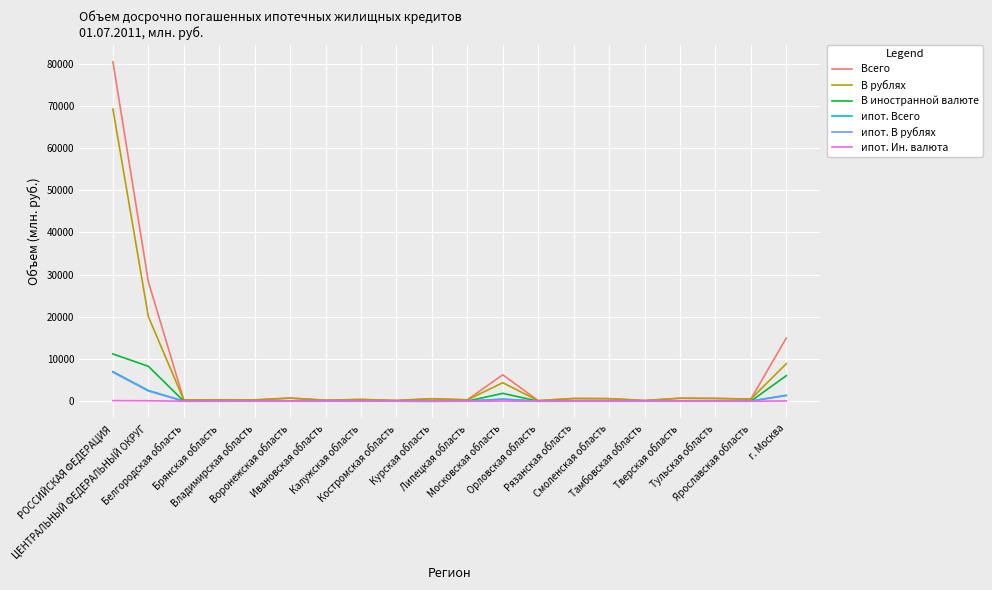

Which series has the widest spread of values?

Всего